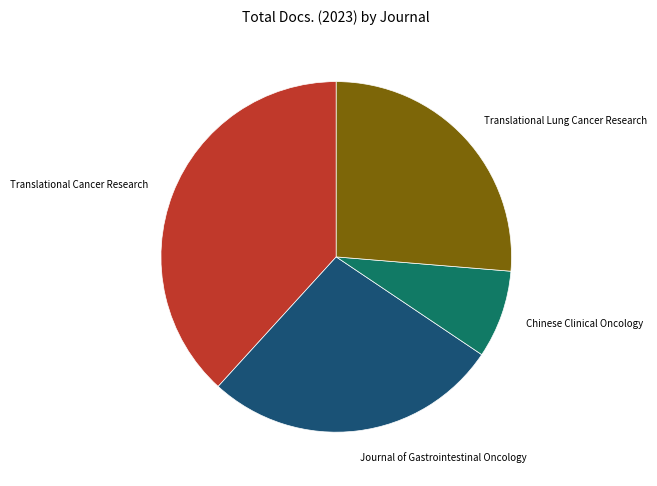

Rank the categories by value from lowest to highest.

Chinese Clinical Oncology, Translational Lung Cancer Research, Journal of Gastrointestinal Oncology, Translational Cancer Research